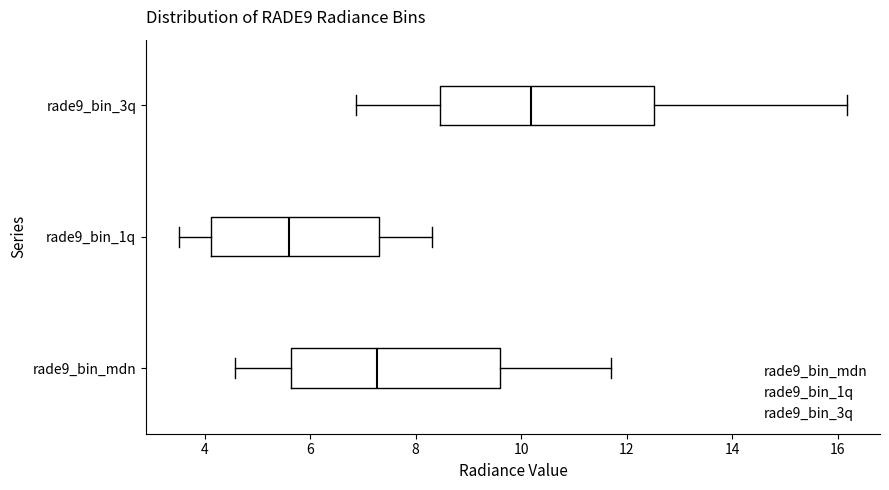

Which box's median line is the furthest to the right?

rade9_bin_3q